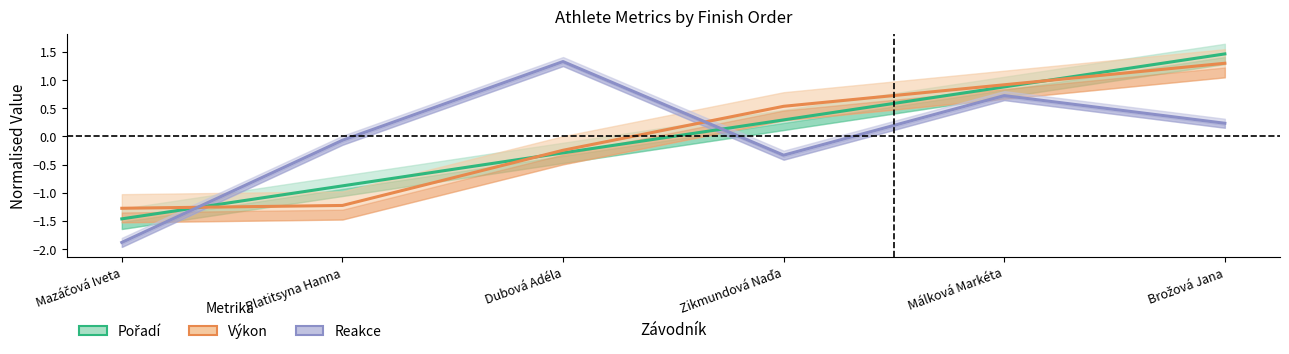

What is the smallest value displayed?

-1.9